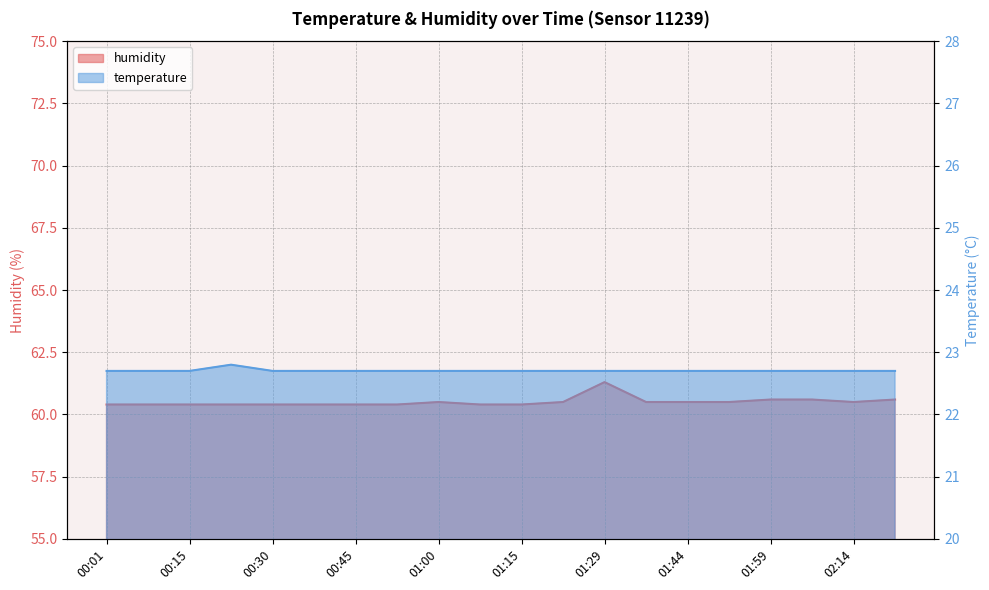

True or false: temperature and humidity cross at least once.

False